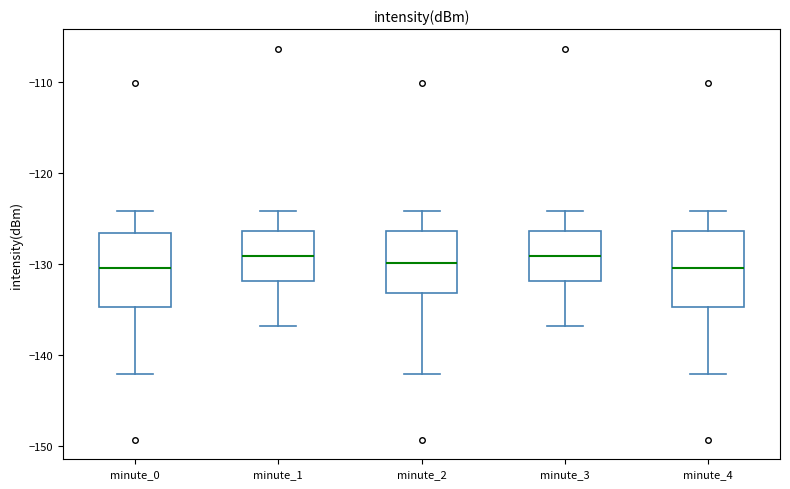

Reading left to right, read every box against the y-axis: the position of its median line, the range the box covers, and the ends of its whiskers. The values are not printed on the chart, so give them approximately, as read against the axis.

minute_0: median -130, box -135 to -127, whiskers -142 to -124
minute_1: median -129, box -132 to -126, whiskers -137 to -124
minute_2: median -130, box -133 to -126, whiskers -142 to -124
minute_3: median -129, box -132 to -126, whiskers -137 to -124
minute_4: median -130, box -135 to -126, whiskers -142 to -124